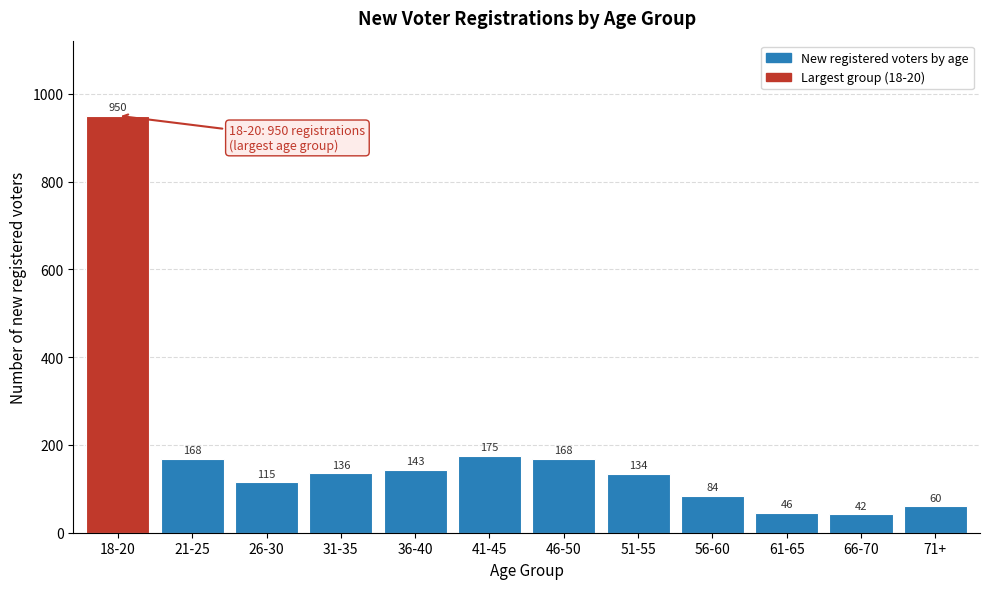

Reading left to right, list all the values displayed in this chart.

950	168	115	136	143	175	168	134	84	46	42	60